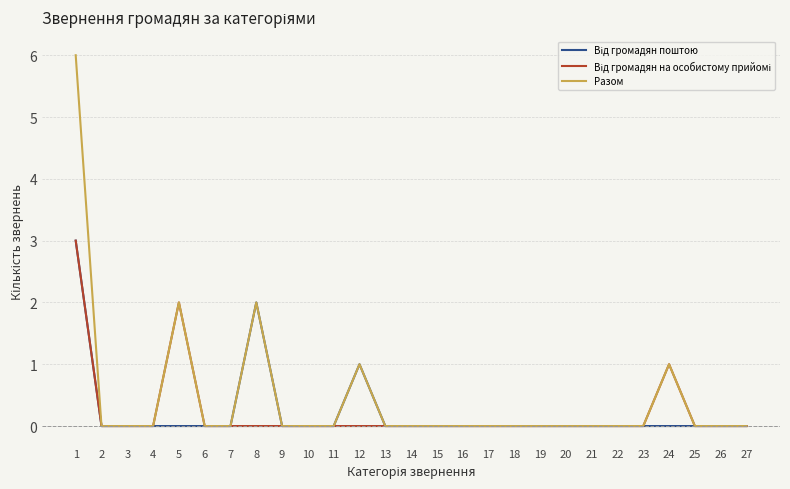

Which series has the widest spread of values?

Разом